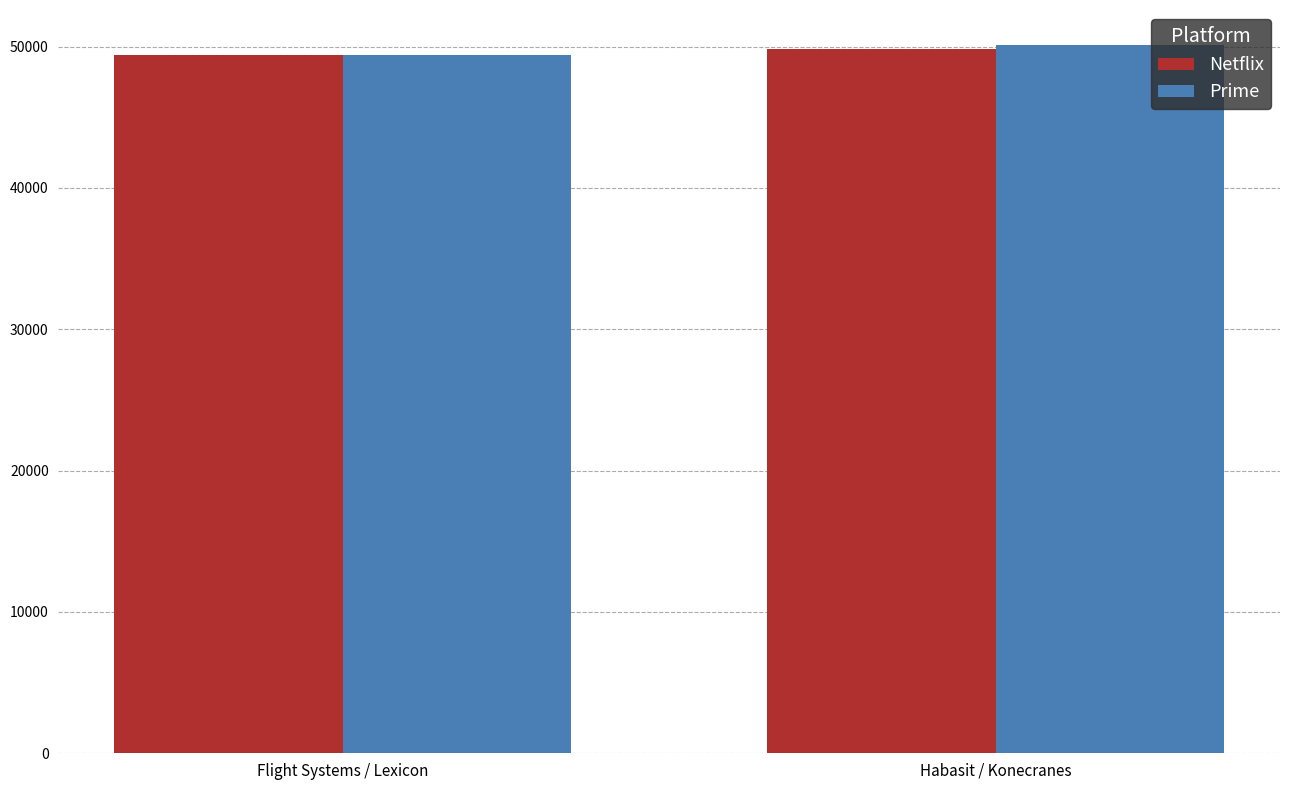

Reading left to right, transcribe all the data shown in this chart.

Netflix: 49383	49858
Prime: 49396	50084